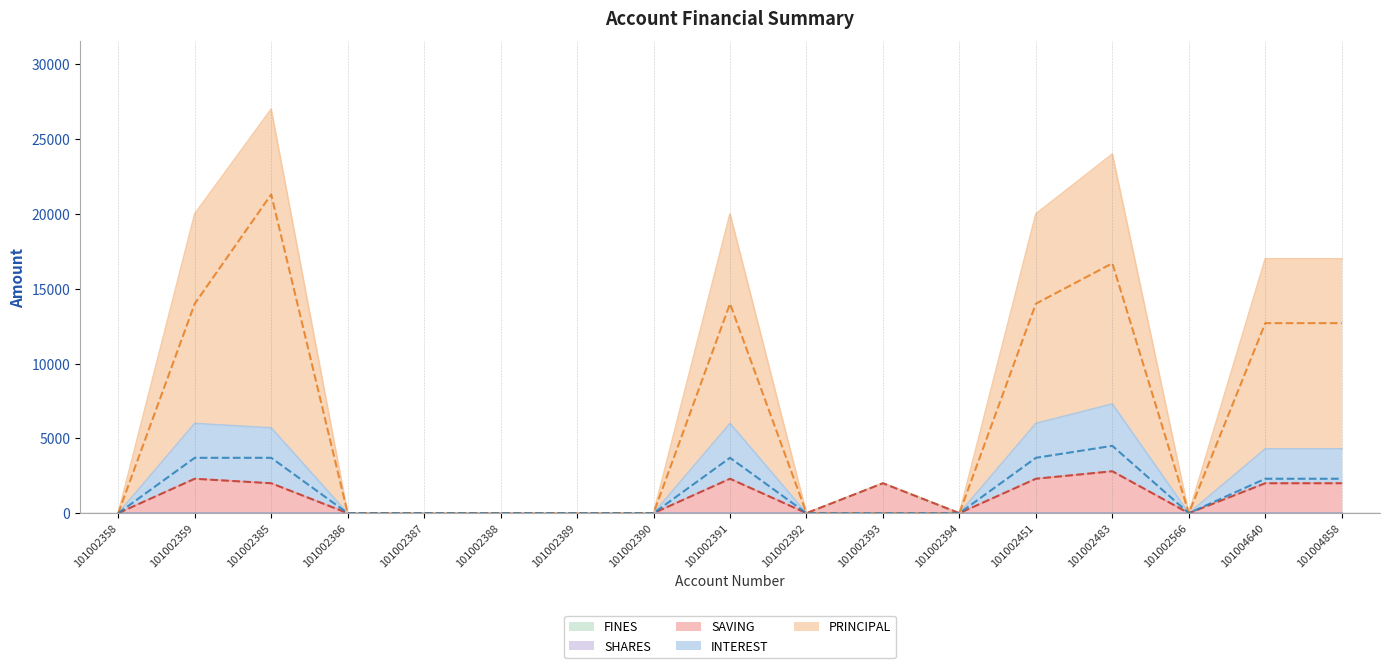

Which series has the largest range (max minus min)?

PRINCIPAL (line)